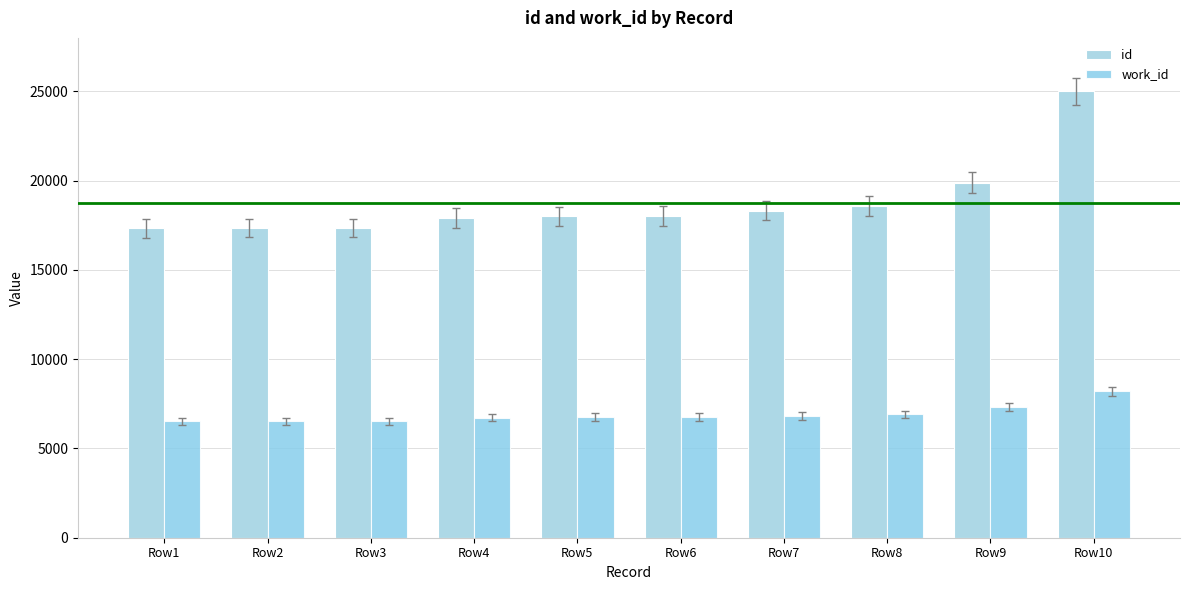

How many bars are there in total?

20